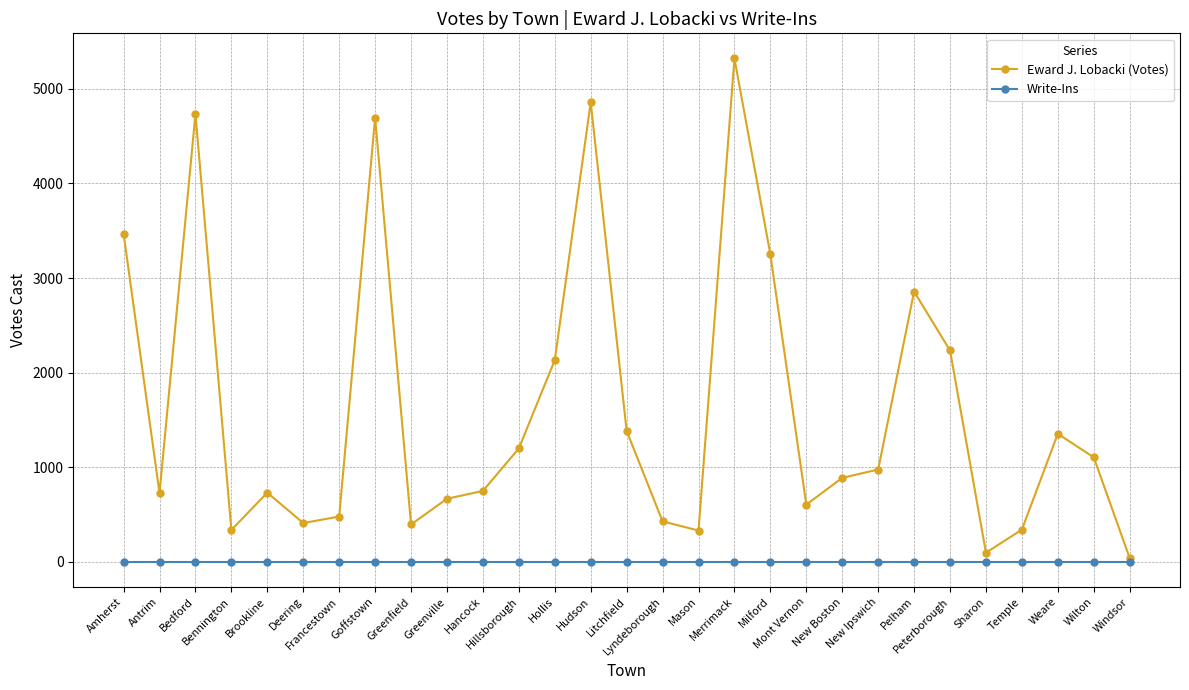

How many categories are shown in the chart?

29